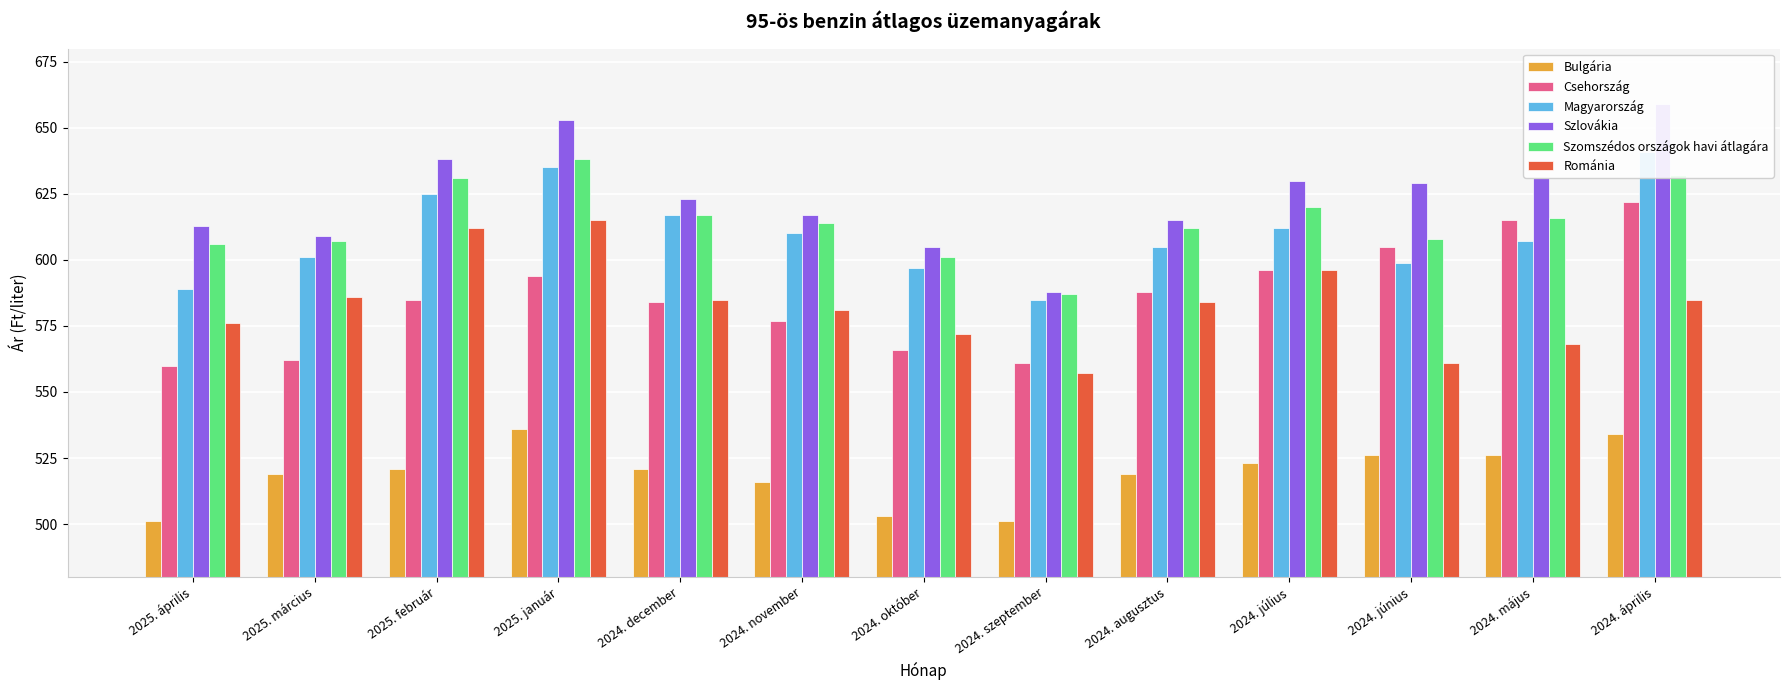

What are all the series names shown in the legend?

Bulgária, Csehország, Magyarország, Szlovákia, Szomszédos országok havi átlagára, Románia